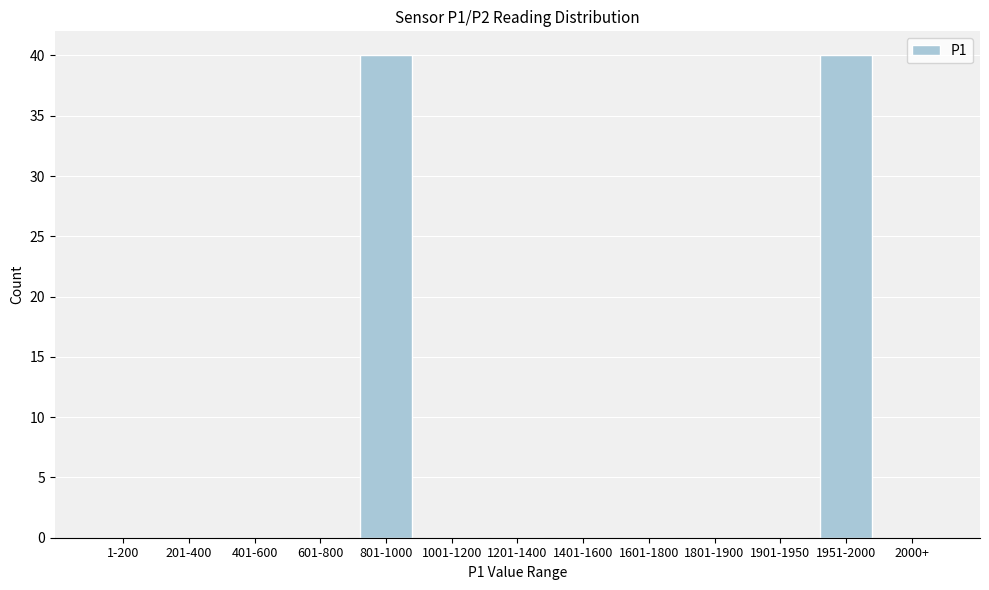

Reading right to left, what are all the values shown in this chart?

2000+=0	1951-2000=40	1901-1950=0	1801-1900=0	1601-1800=0	1401-1600=0	1201-1400=0	1001-1200=0	801-1000=40	601-800=0	401-600=0	201-400=0	1-200=0